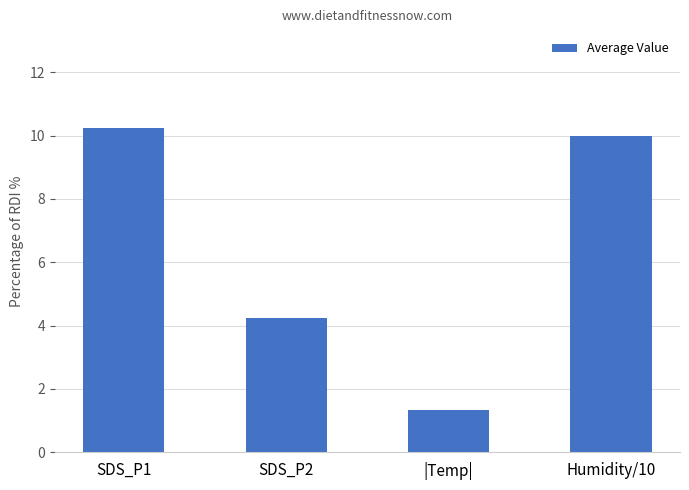

How many series are shown in this chart?

1